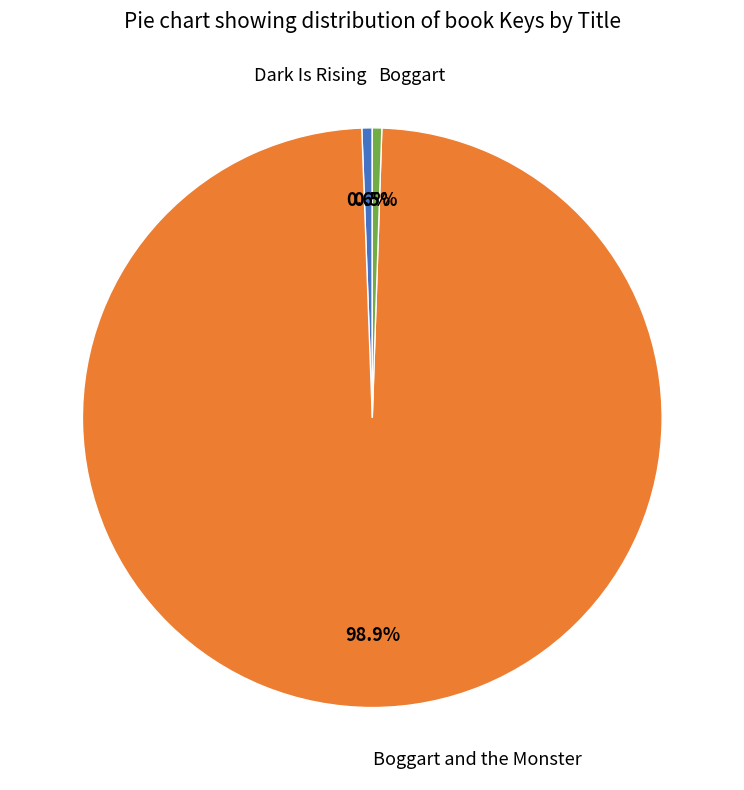

Does any single category account for the majority?

Yes